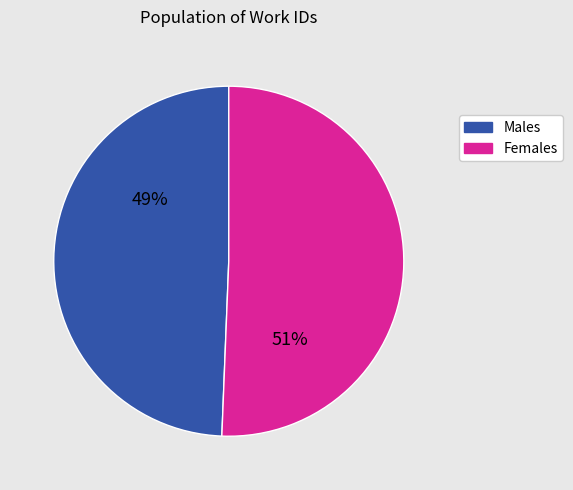

To the nearest percent, what is the average slice percentage?

50%